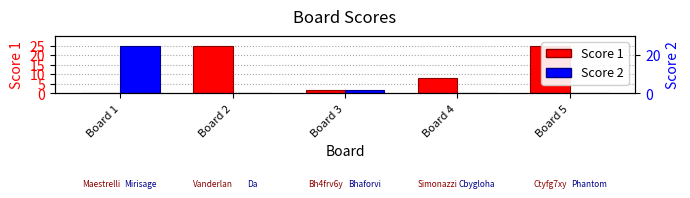

True or false: Score 2 has a value of 16 at Board 4.

False